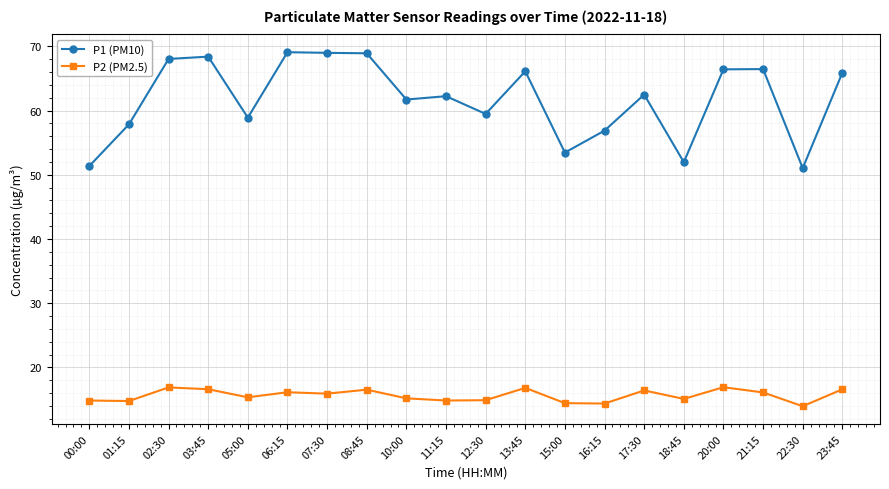

What is the label of the 17th point from the left?

20:00